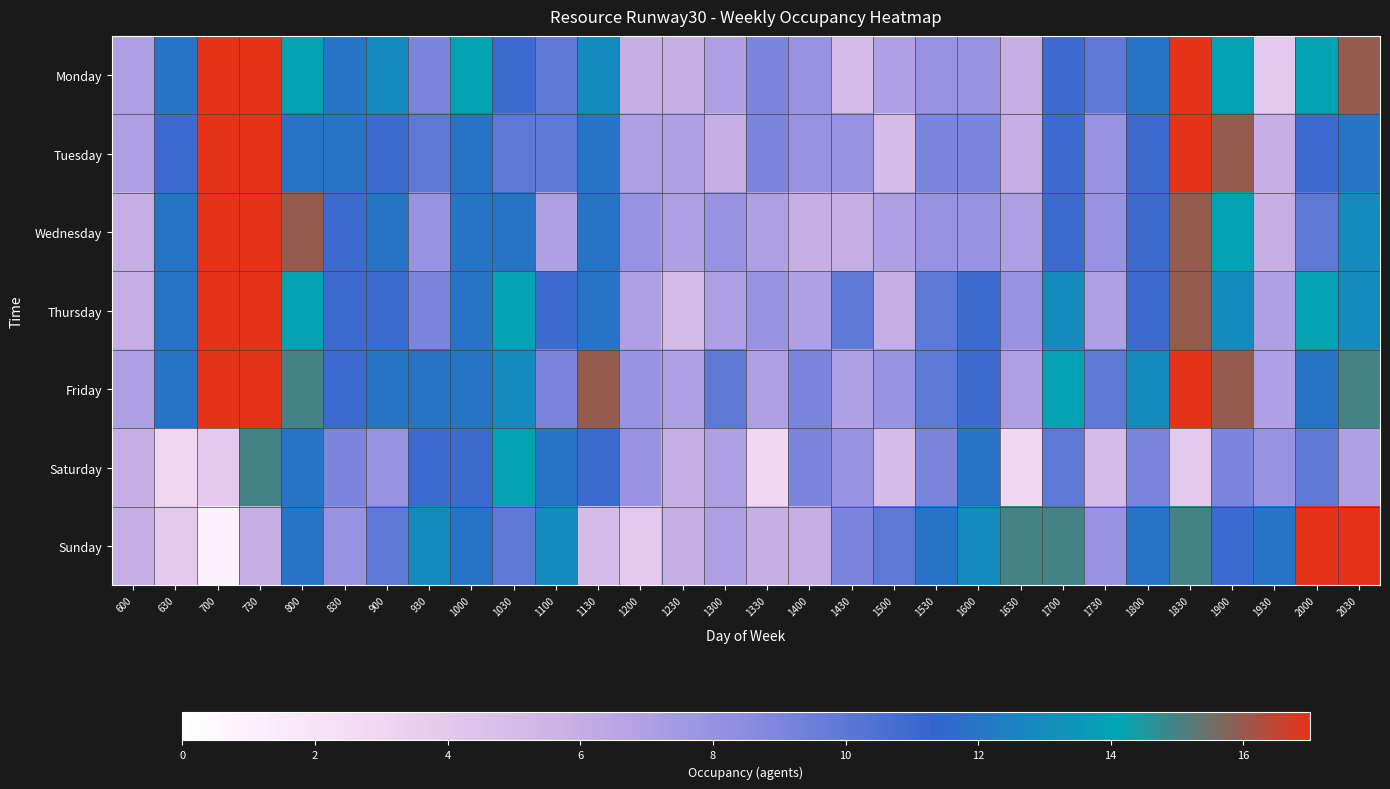

Reading right to left, transcribe all the data shown in this chart.

Monday: 2030=16	2000=14	1930=4	1900=14	1830=17	1800=12	1730=10	1700=11	1630=6	1600=8	1530=8	1500=7	1430=5	1400=8	1330=9	1300=7	1230=6	1200=6	1130=13	1100=10	1030=11	1000=14	930=9	900=13	830=12	800=14	730=17	700=17	630=12	600=7
Tuesday: 2030=12	2000=11	1930=6	1900=16	1830=17	1800=11	1730=8	1700=11	1630=6	1600=9	1530=9	1500=5	1430=8	1400=8	1330=9	1300=6	1230=7	1200=7	1130=12	1100=10	1030=10	1000=12	930=10	900=11	830=12	800=12	730=17	700=17	630=11	600=7
Wednesday: 2030=13	2000=10	1930=6	1900=14	1830=16	1800=11	1730=8	1700=11	1630=7	1600=8	1530=8	1500=7	1430=6	1400=6	1330=7	1300=8	1230=7	1200=8	1130=12	1100=7	1030=12	1000=12	930=8	900=12	830=11	800=16	730=17	700=17	630=12	600=6
Thursday: 2030=13	2000=14	1930=7	1900=13	1830=16	1800=11	1730=7	1700=13	1630=8	1600=11	1530=10	1500=6	1430=10	1400=7	1330=8	1300=7	1230=5	1200=7	1130=12	1100=11	1030=14	1000=12	930=9	900=11	830=11	800=14	730=17	700=17	630=12	600=6
Friday: 2030=15	2000=12	1930=7	1900=16	1830=17	1800=13	1730=10	1700=14	1630=7	1600=11	1530=10	1500=8	1430=7	1400=9	1330=7	1300=10	1230=7	1200=8	1130=16	1100=9	1030=13	1000=12	930=12	900=12	830=11	800=15	730=17	700=17	630=12	600=7
Saturday: 2030=7	2000=10	1930=8	1900=9	1830=4	1800=9	1730=5	1700=10	1630=3	1600=12	1530=9	1500=5	1430=8	1400=9	1330=3	1300=7	1230=6	1200=8	1130=11	1100=12	1030=14	1000=11	930=11	900=8	830=9	800=12	730=15	700=4	630=3	600=6
Sunday: 2030=17	2000=17	1930=12	1900=11	1830=15	1800=12	1730=8	1700=15	1630=15	1600=13	1530=12	1500=10	1430=9	1400=6	1330=6	1300=7	1230=6	1200=4	1130=5	1100=13	1030=10	1000=12	930=13	900=10	830=8	800=12	730=6	700=1	630=4	600=6